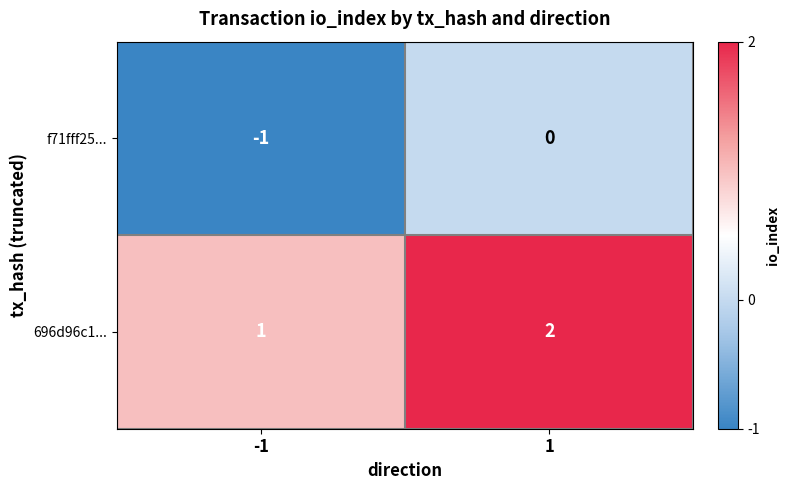

Rank the categories by 696d96c1... value from highest to lowest.

1, -1